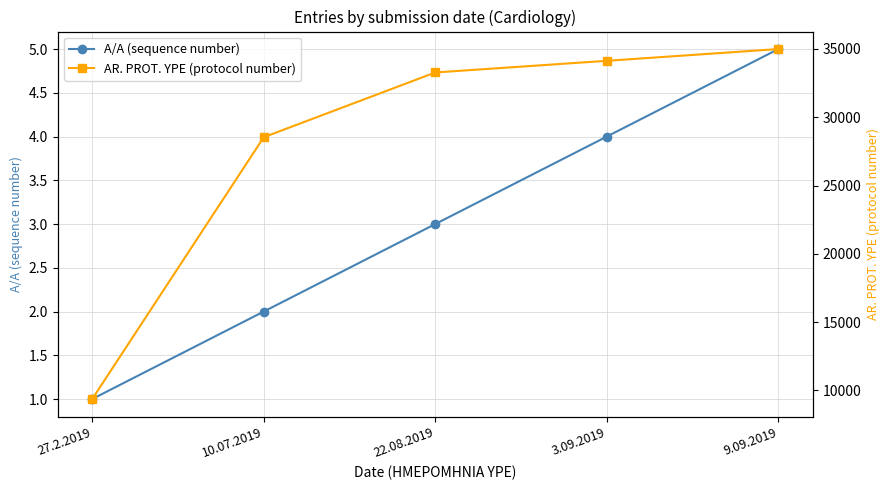

What is the maximum value shown in the chart?

34991